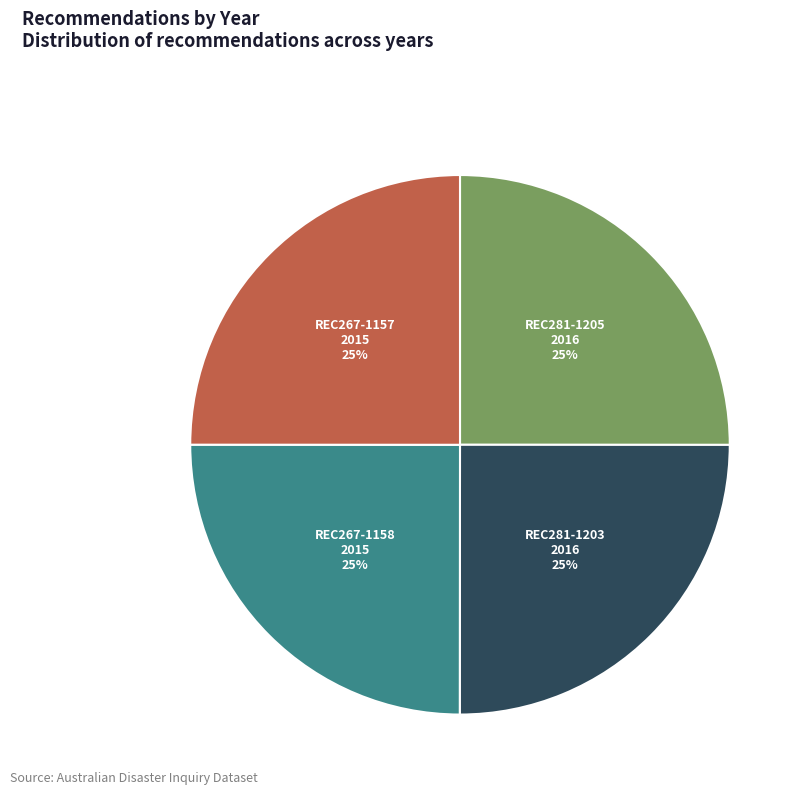

To the nearest percent, what is the average slice percentage?

25%